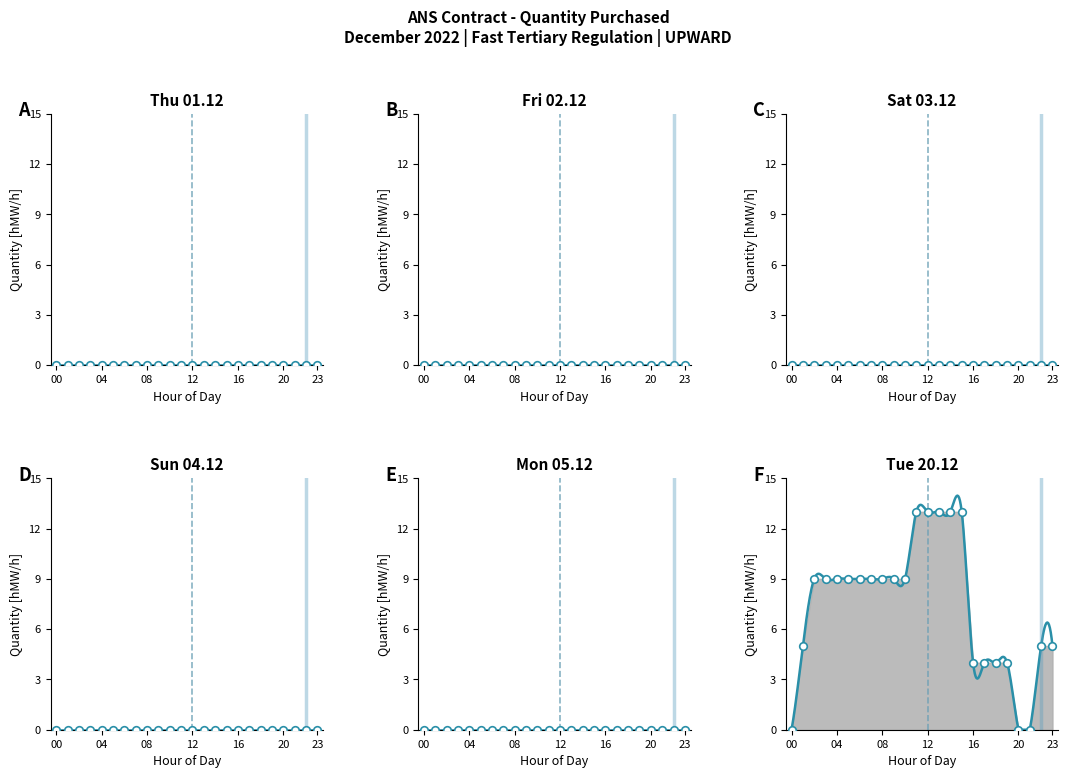

Which series has the largest Y range (max minus min)?

Tue 20.12